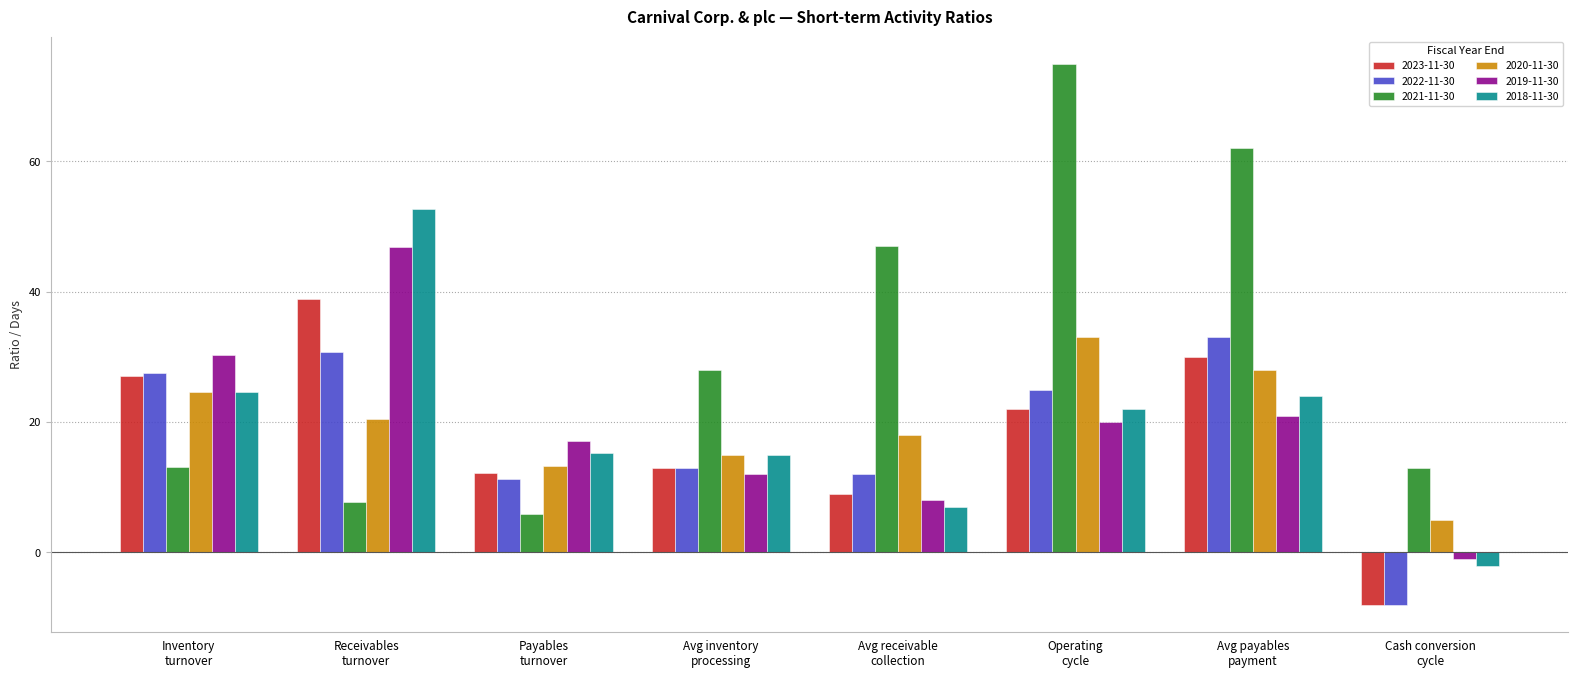

What is the average value of the 2022-11-30 series?

18.1